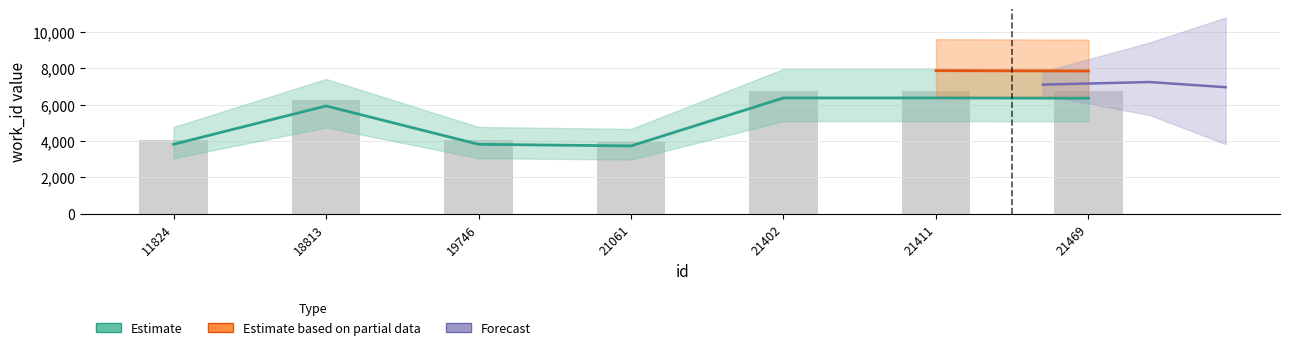

Does the chart contain any negative values?

No